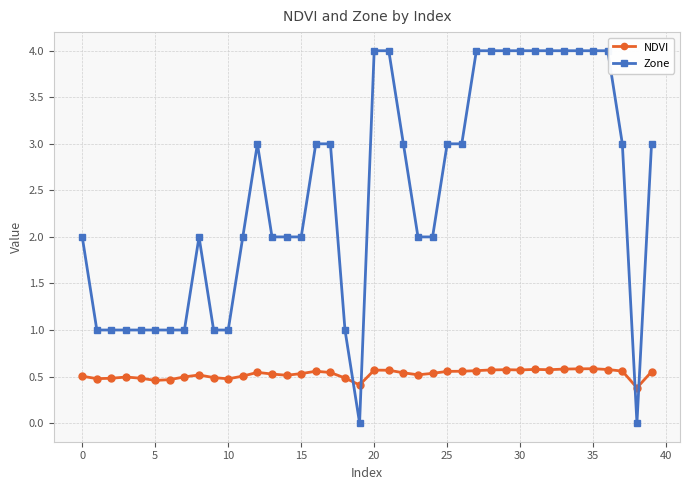

Does the chart have visible grid lines?

Yes